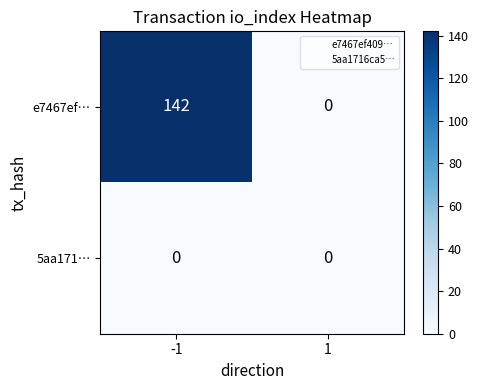

Which series has the largest total across all categories?

e7467ef…